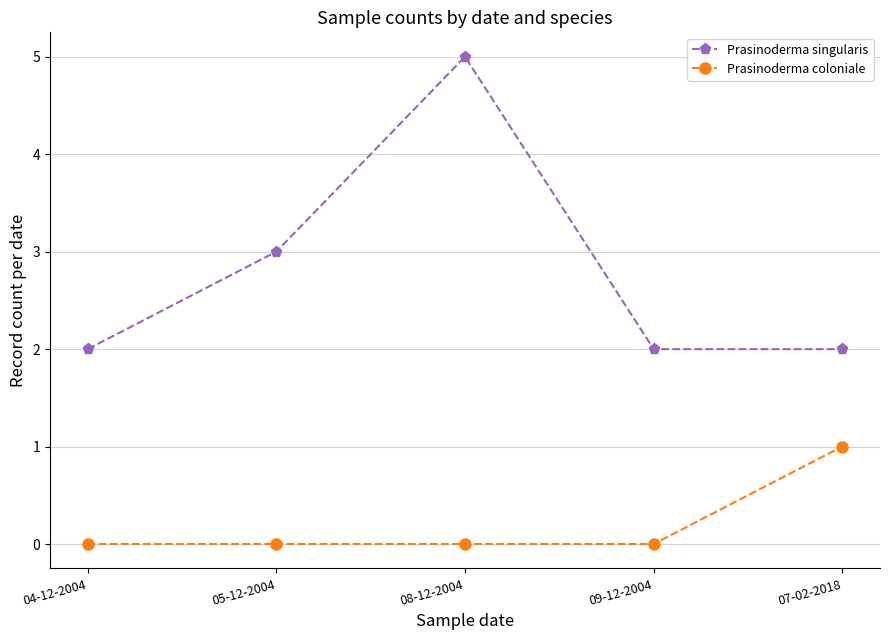

What is the label of the 4th point from the left?

09-12-2004